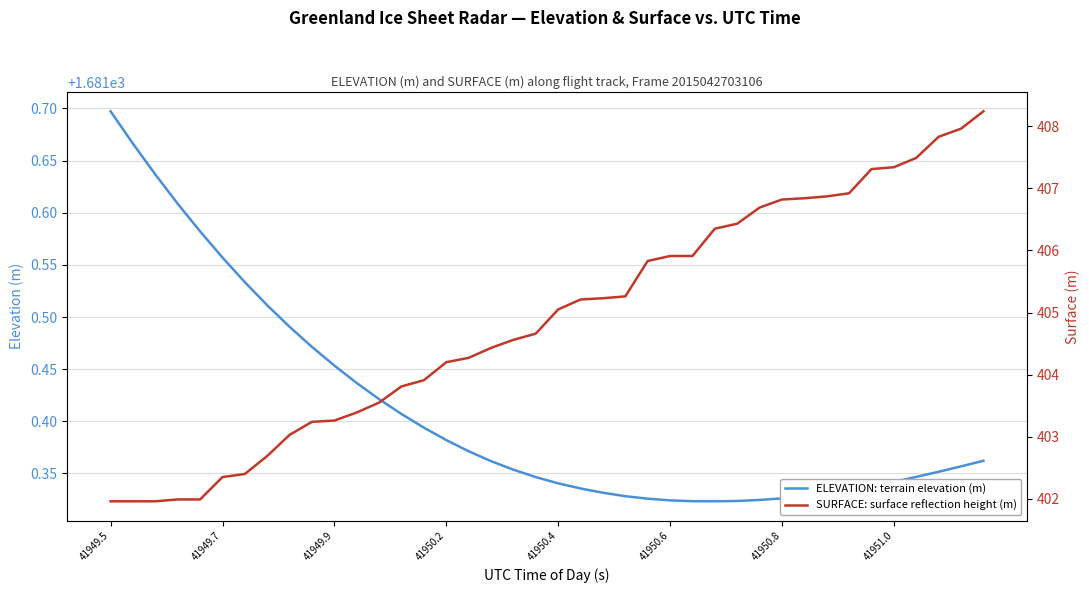

True or false: ELEVATION: terrain elevation (m) and SURFACE: surface reflection height (m) intersect in this chart.

False